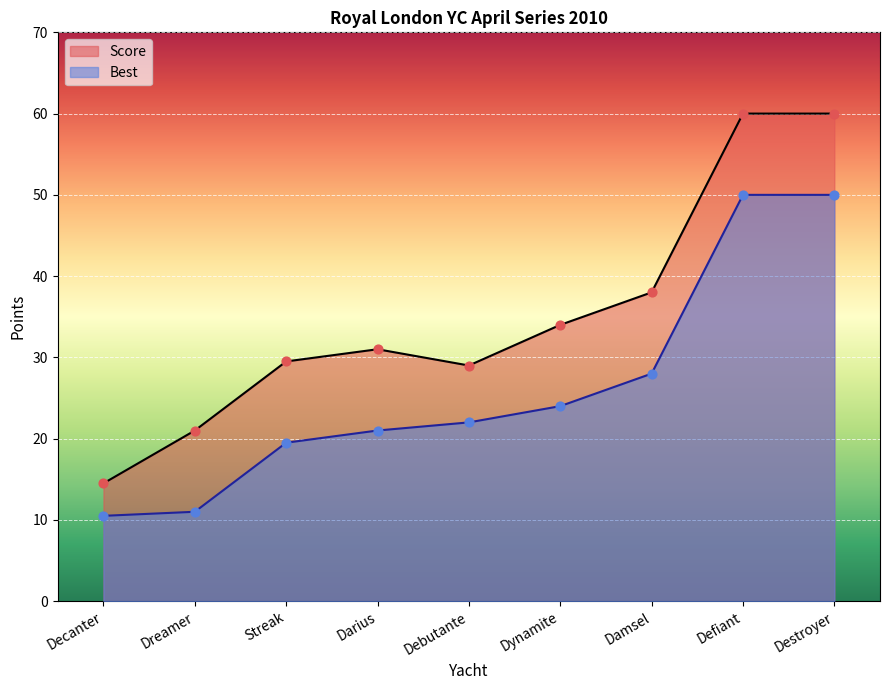

At which category is the sum across all series the highest?

Defiant